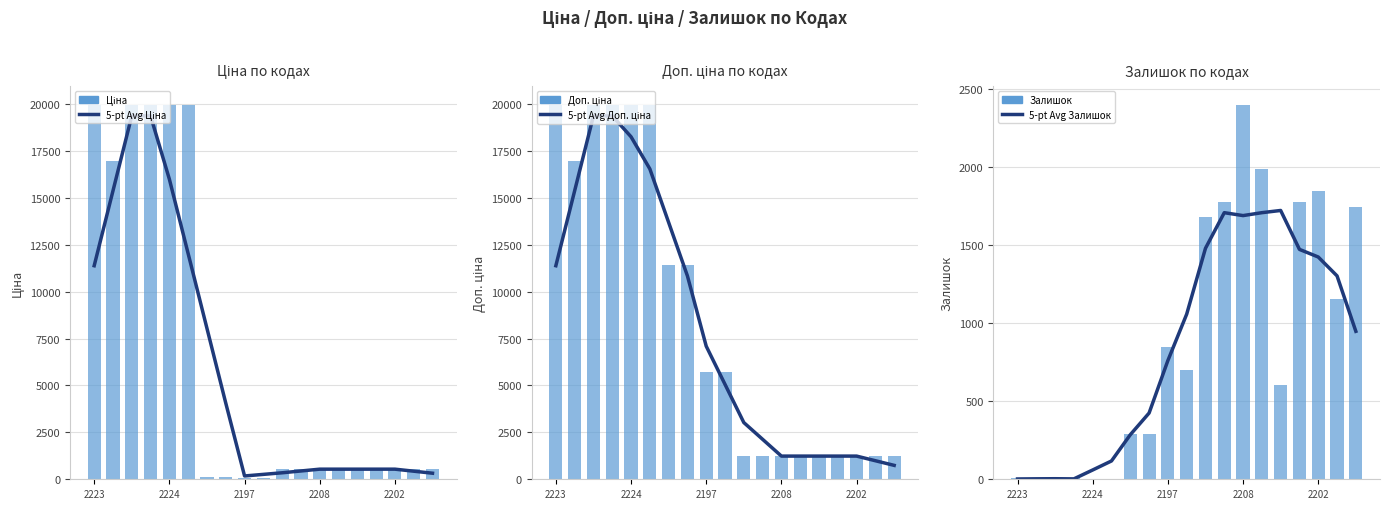

What is the approximate value of Доп. ціна at 9?

5705.0